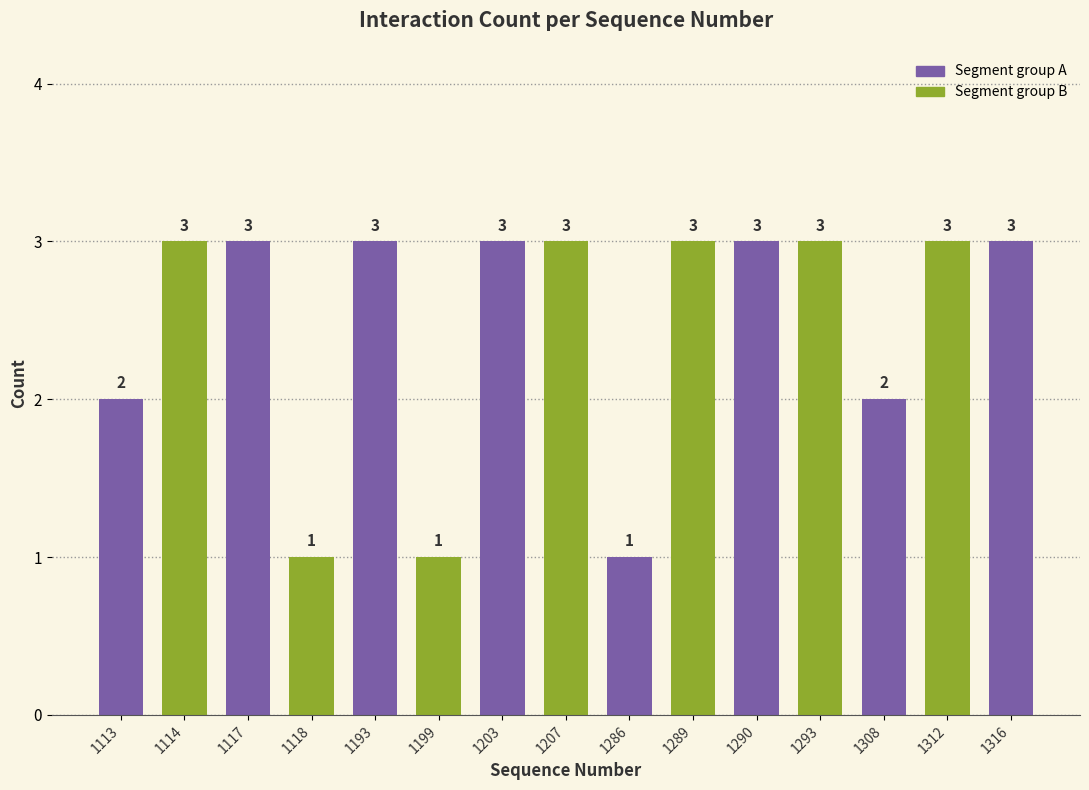

Reading left to right, what are all the values shown in this chart?

2	3	3	1	3	1	3	3	1	3	3	3	2	3	3